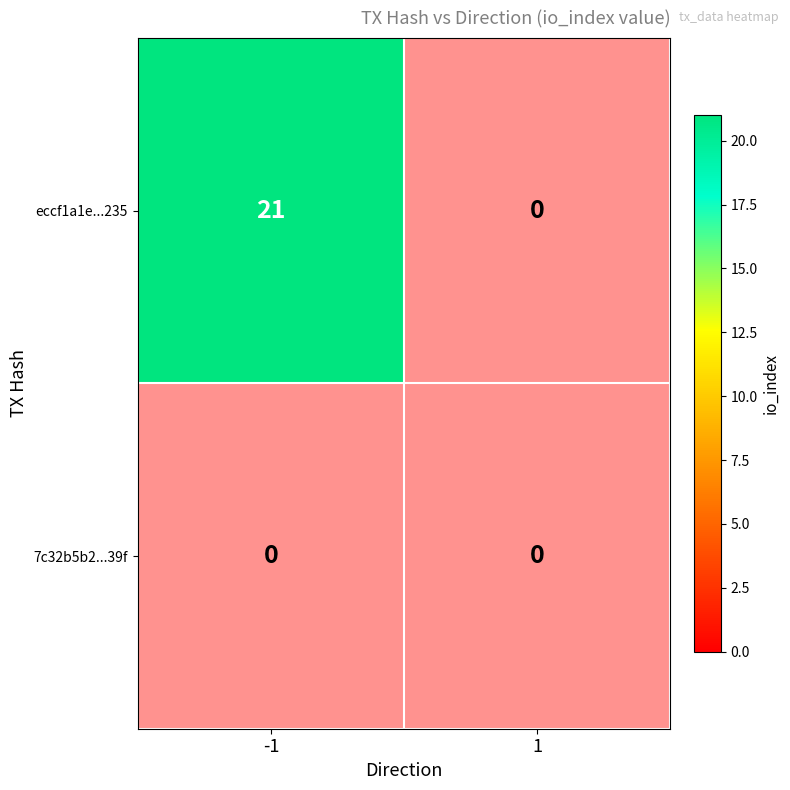

At -1, list the series in order from smallest to largest.

7c32b5b20c01d35ea0398f3ca99bc7bedd4399f, eccf1a1e351f8f4cf4e74cfe813eaefce589235